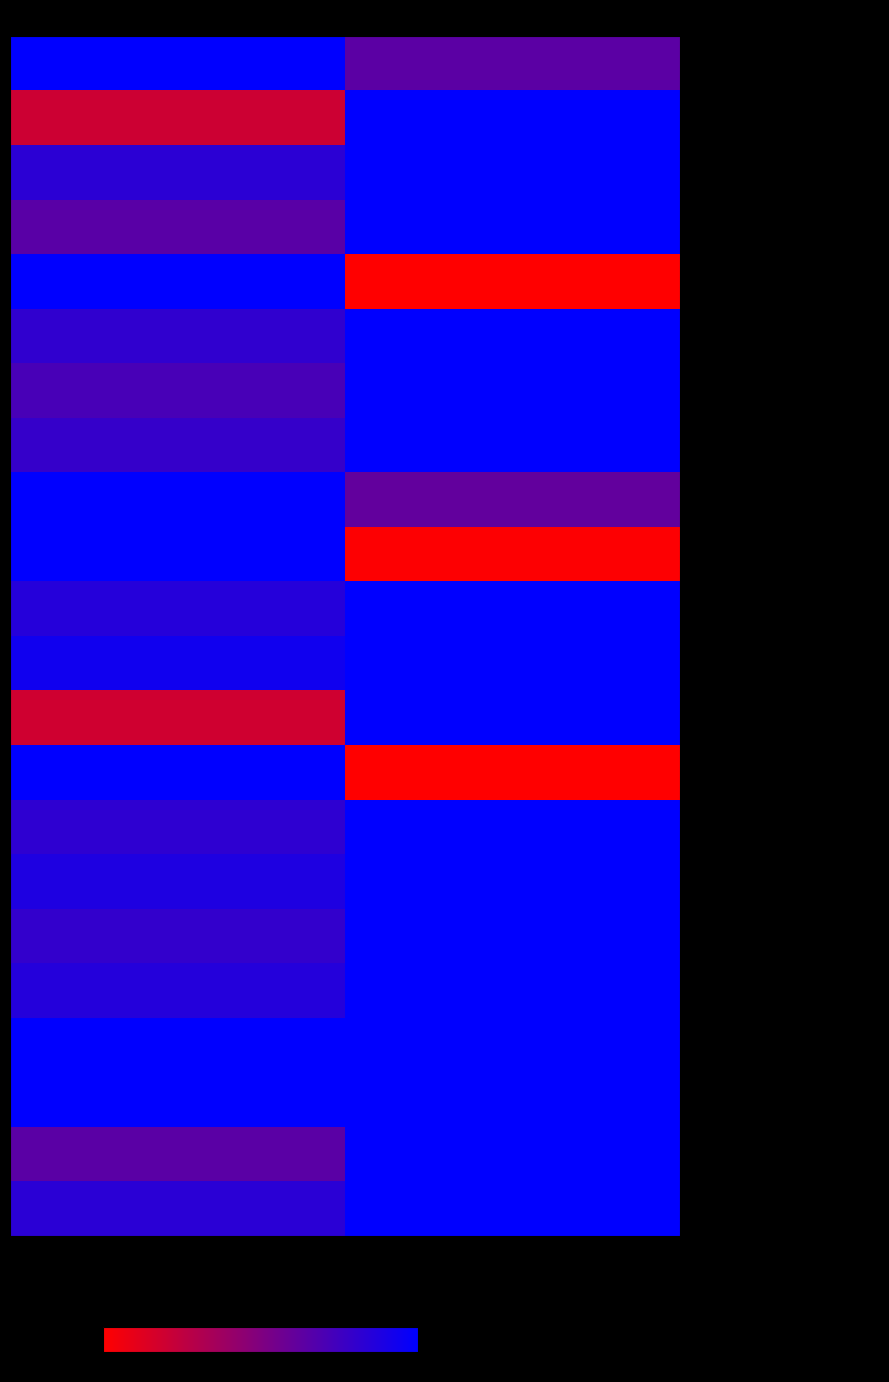

At which category is the sum across all series the highest?

Dec. 31, 2014